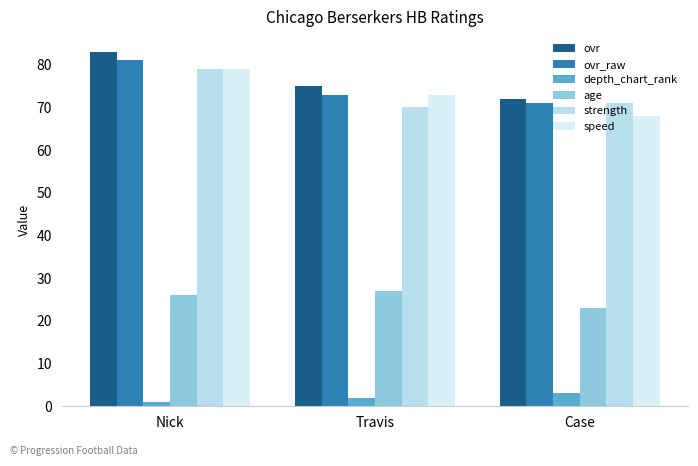

True or false: speed has a value of 68 at Case.

True